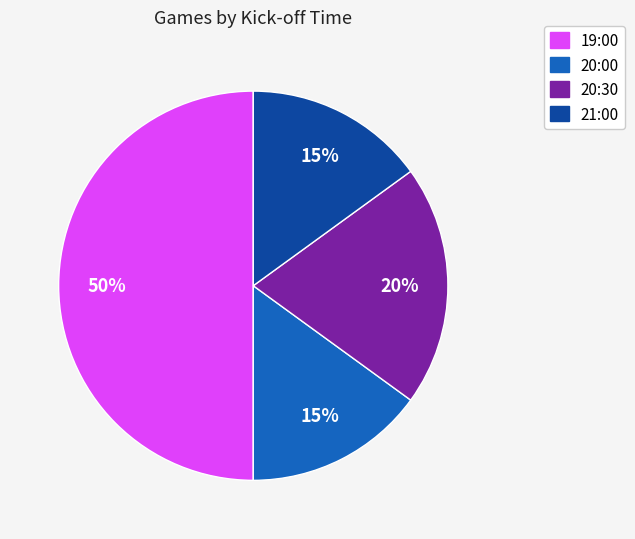

Count the number of slices in the pie.

4